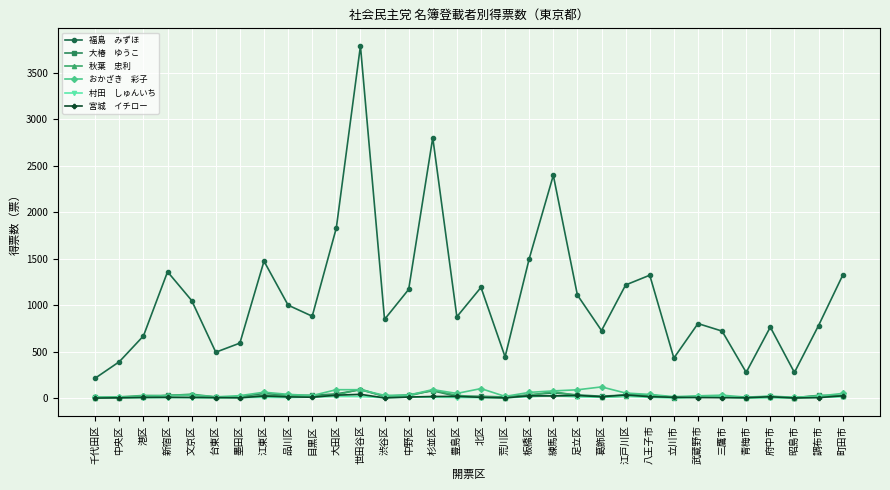

What is the maximum value shown in the chart?

3787